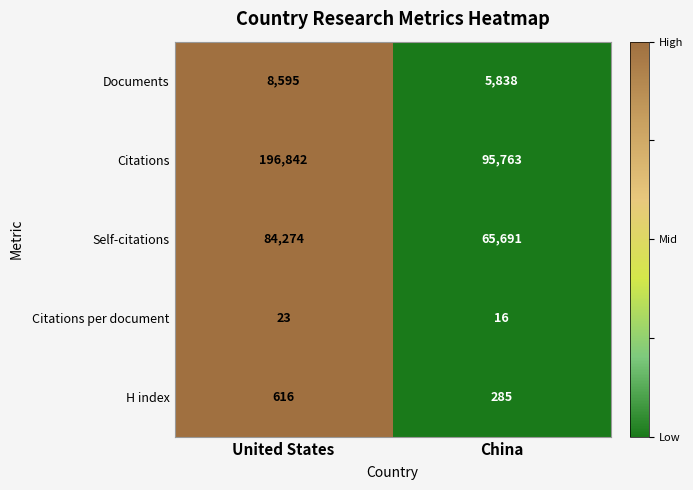

What is the sum of all H index values?

901